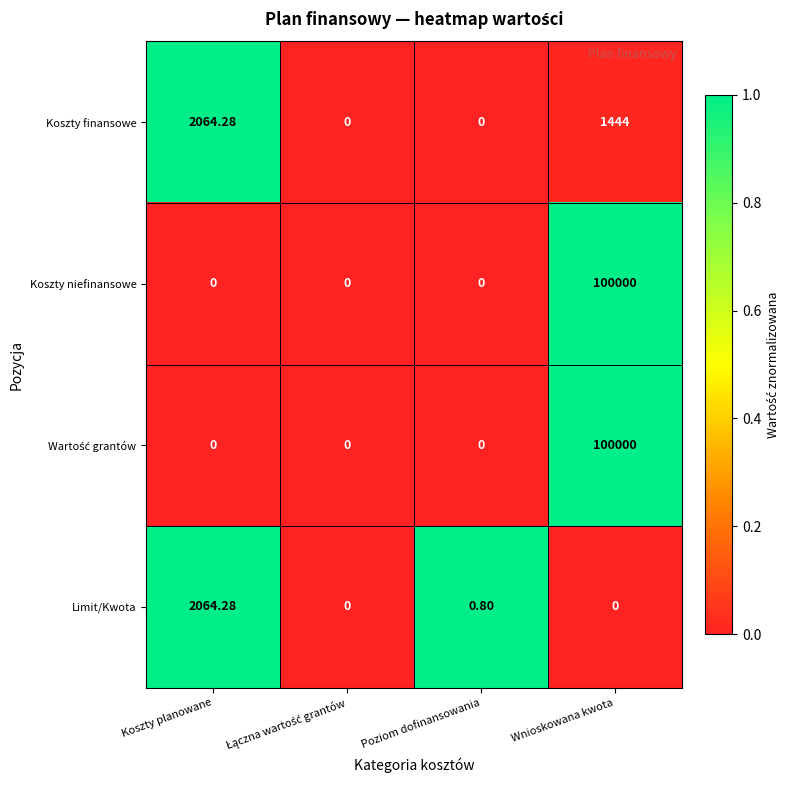

At which label does Koszty finansowe first exceed 1444?

Koszty planowane